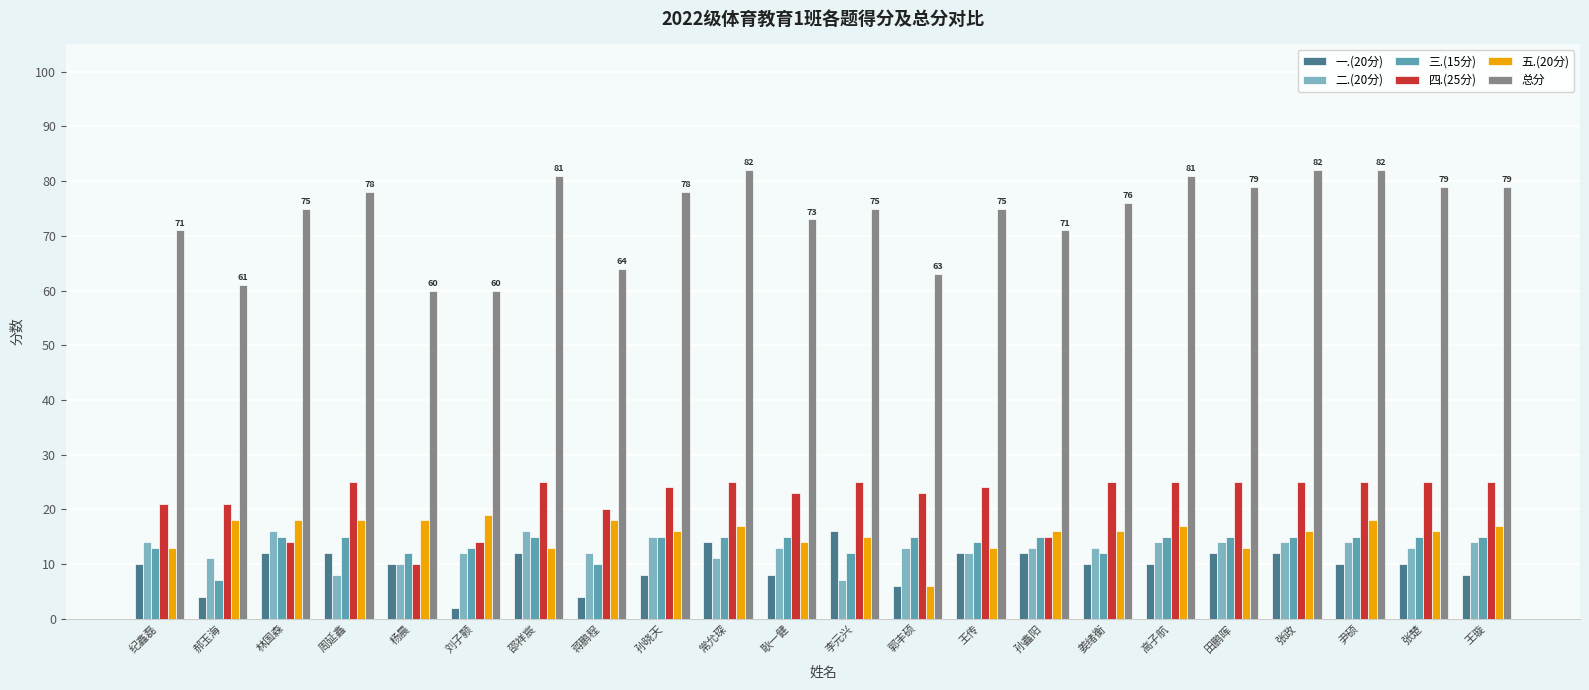

What is the greatest value displayed?

82